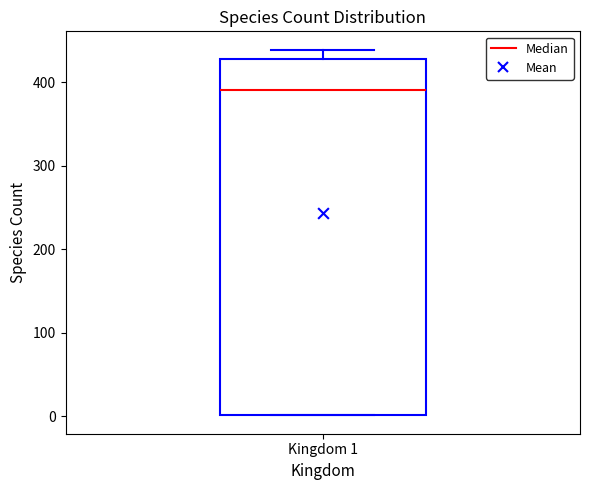

Read this box plot against the y-axis: the position of the median line, the range covered by the box, and the ends of both whiskers. The values are not printed on the chart, so give them approximately, as read against the axis.

median 390, box 0 to 430, whiskers 0 to 440